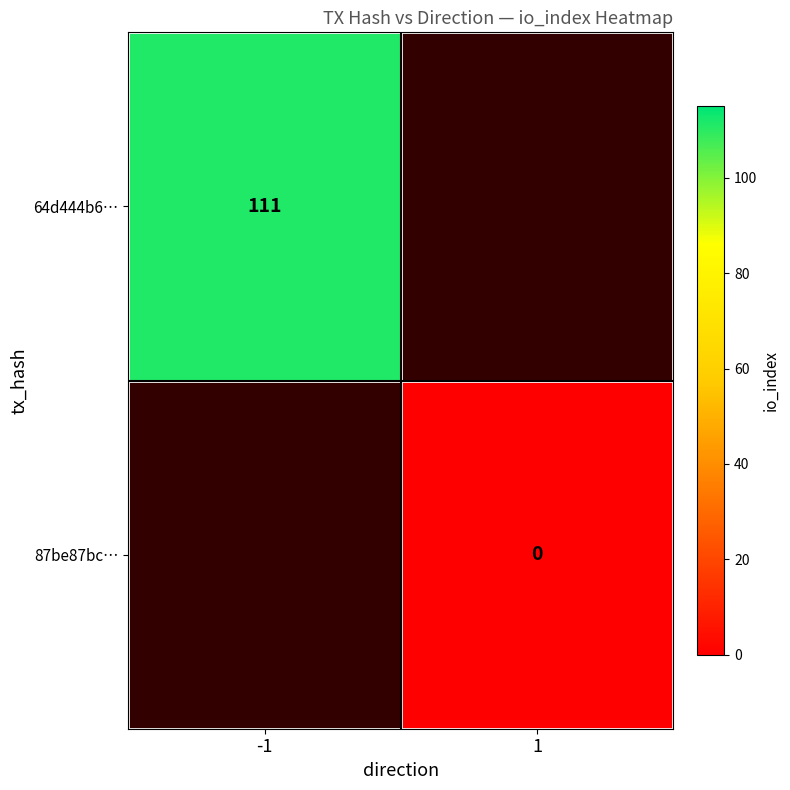

The 64d444b6… series shows 111 at -1. True or false?

True